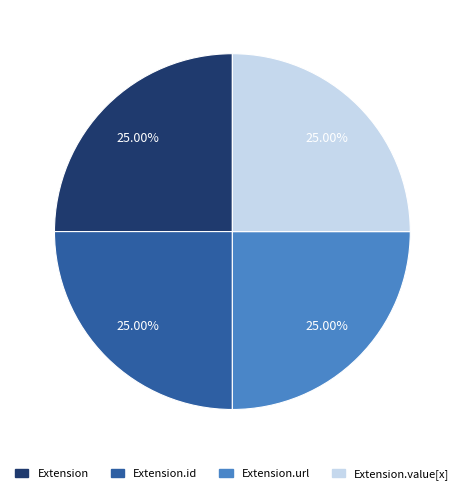

How many segments does this pie chart have?

4